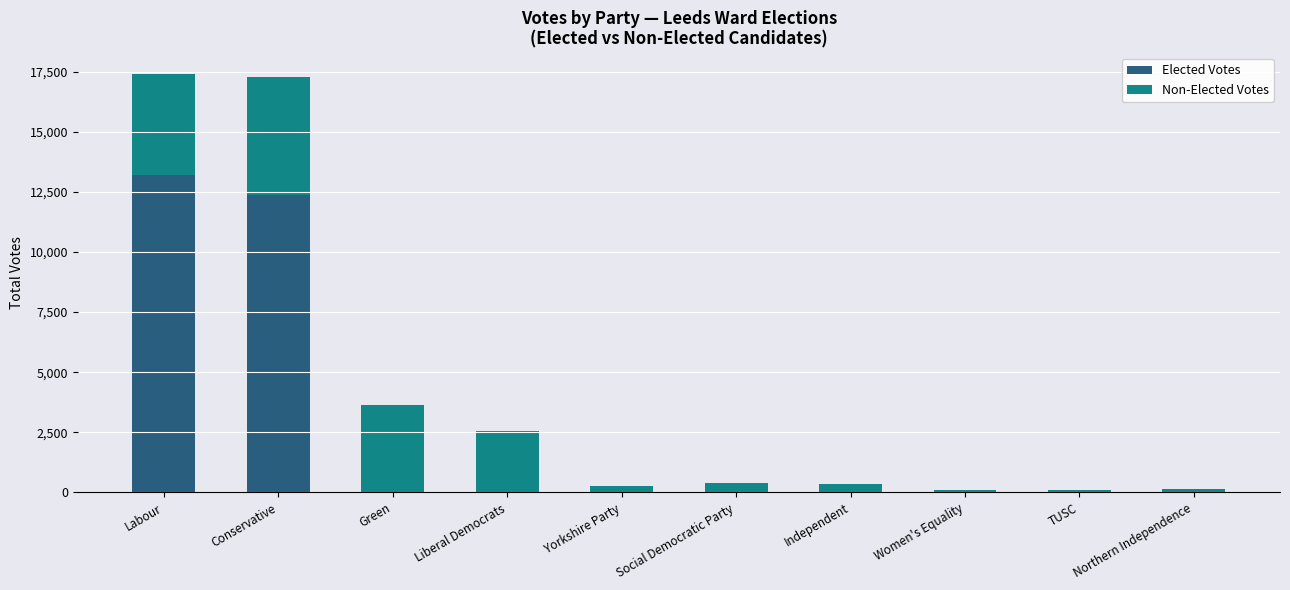

Is it true that Elected Votes equals 6957 at Yorkshire Party?

False